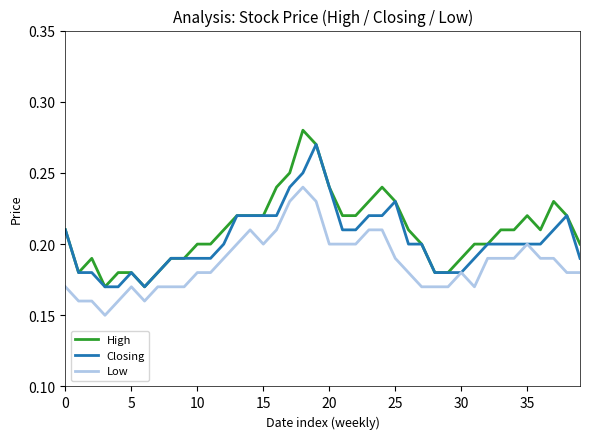

List the series in order of their peak value, highest first.

High, Closing, Low